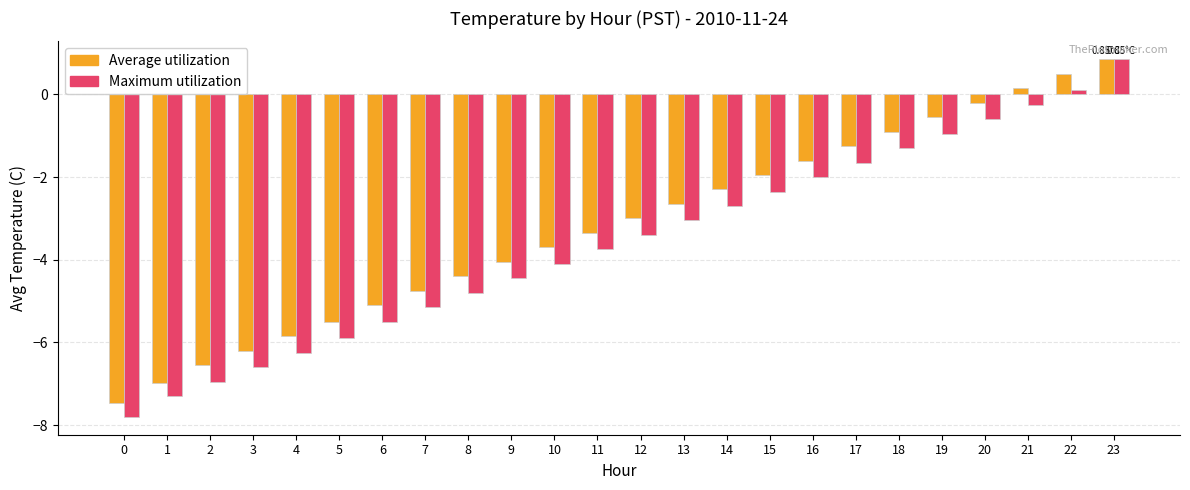

True or false: Average utilization has a value of -8.5 at 4.

False